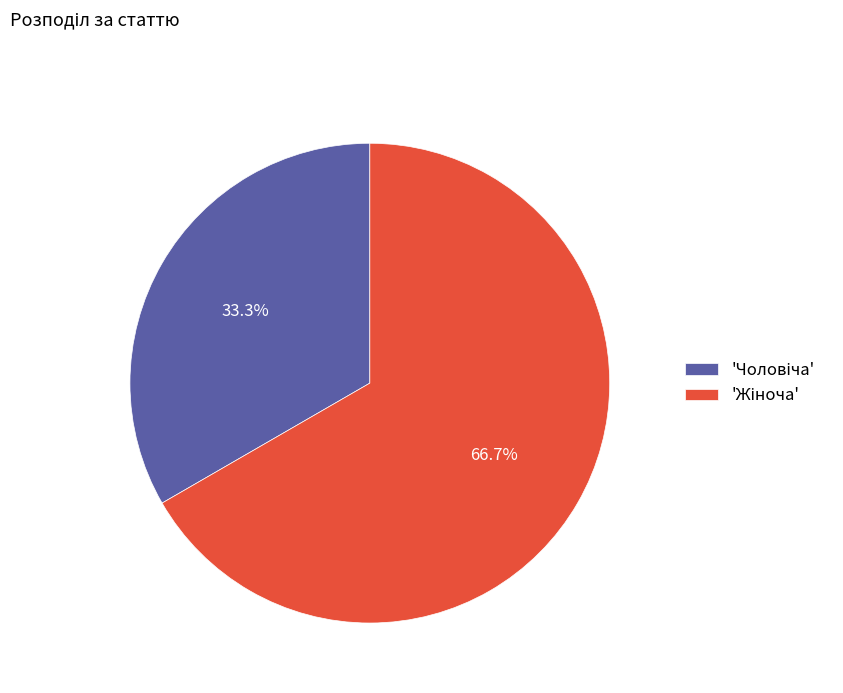

Is there any slice that represents more than half of the pie?

Yes